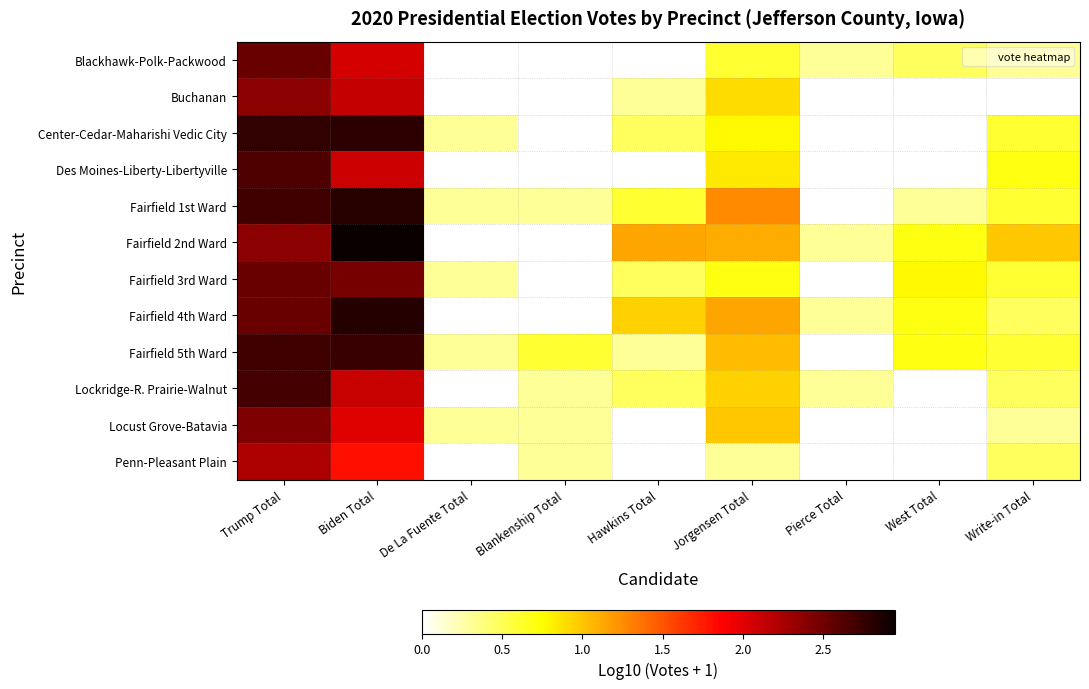

Reading left to right, list all the values displayed in this chart.

Blackhawk-Polk-Packwood: Trump Total=2.5	Biden Total=2.1	De La Fuente Total=0.0	Blankenship Total=0.0	Hawkins Total=0.0	Jorgensen Total=0.6	Pierce Total=0.3	West Total=0.5	Write-in Total=0.3
Buchanan: Trump Total=2.4	Biden Total=2.1	De La Fuente Total=0.0	Blankenship Total=0.0	Hawkins Total=0.3	Jorgensen Total=0.9	Pierce Total=0.0	West Total=0.0	Write-in Total=0.0
Center-Cedar-Maharishi Vedic City: Trump Total=2.8	Biden Total=2.8	De La Fuente Total=0.3	Blankenship Total=0.0	Hawkins Total=0.5	Jorgensen Total=0.8	Pierce Total=0.0	West Total=0.0	Write-in Total=0.6
Des Moines-Liberty-Libertyville: Trump Total=2.6	Biden Total=2.1	De La Fuente Total=0.0	Blankenship Total=0.0	Hawkins Total=0.0	Jorgensen Total=0.8	Pierce Total=0.0	West Total=0.0	Write-in Total=0.7
Fairfield 1st Ward: Trump Total=2.7	Biden Total=2.8	De La Fuente Total=0.3	Blankenship Total=0.3	Hawkins Total=0.6	Jorgensen Total=1.3	Pierce Total=0.0	West Total=0.3	Write-in Total=0.6
Fairfield 2nd Ward: Trump Total=2.4	Biden Total=2.9	De La Fuente Total=0.0	Blankenship Total=0.0	Hawkins Total=1.1	Jorgensen Total=1.1	Pierce Total=0.3	West Total=0.7	Write-in Total=1.0
Fairfield 3rd Ward: Trump Total=2.5	Biden Total=2.5	De La Fuente Total=0.3	Blankenship Total=0.0	Hawkins Total=0.5	Jorgensen Total=0.7	Pierce Total=0.0	West Total=0.8	Write-in Total=0.6
Fairfield 4th Ward: Trump Total=2.5	Biden Total=2.8	De La Fuente Total=0.0	Blankenship Total=0.0	Hawkins Total=1.0	Jorgensen Total=1.1	Pierce Total=0.3	West Total=0.7	Write-in Total=0.5
Fairfield 5th Ward: Trump Total=2.7	Biden Total=2.7	De La Fuente Total=0.3	Blankenship Total=0.6	Hawkins Total=0.3	Jorgensen Total=1.0	Pierce Total=0.0	West Total=0.7	Write-in Total=0.6
Lockridge-R. Prairie-Walnut: Trump Total=2.7	Biden Total=2.1	De La Fuente Total=0.0	Blankenship Total=0.3	Hawkins Total=0.5	Jorgensen Total=1.0	Pierce Total=0.3	West Total=0.0	Write-in Total=0.5
Locust Grove-Batavia: Trump Total=2.4	Biden Total=2.0	De La Fuente Total=0.3	Blankenship Total=0.3	Hawkins Total=0.0	Jorgensen Total=1.0	Pierce Total=0.0	West Total=0.0	Write-in Total=0.3
Penn-Pleasant Plain: Trump Total=2.2	Biden Total=1.8	De La Fuente Total=0.0	Blankenship Total=0.3	Hawkins Total=0.0	Jorgensen Total=0.3	Pierce Total=0.0	West Total=0.0	Write-in Total=0.5